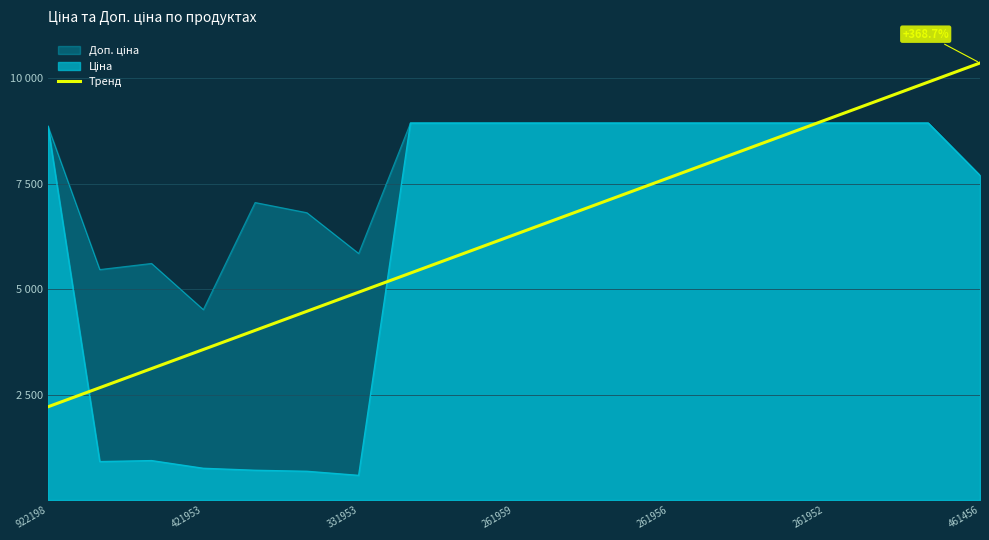

What is the value of the 11th point from the left?

6736.5